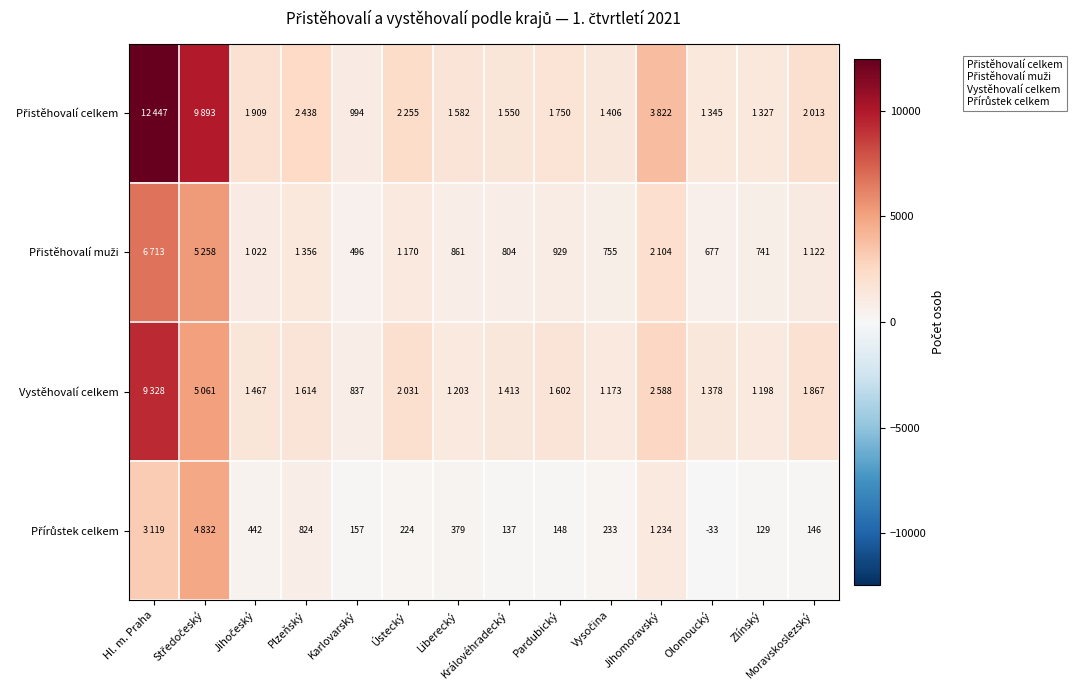

Rank the series at Jihočeský from lowest to highest value.

Přírůstek celkem, Přistěhovalí muži, Vystěhovalí celkem, Přistěhovalí celkem